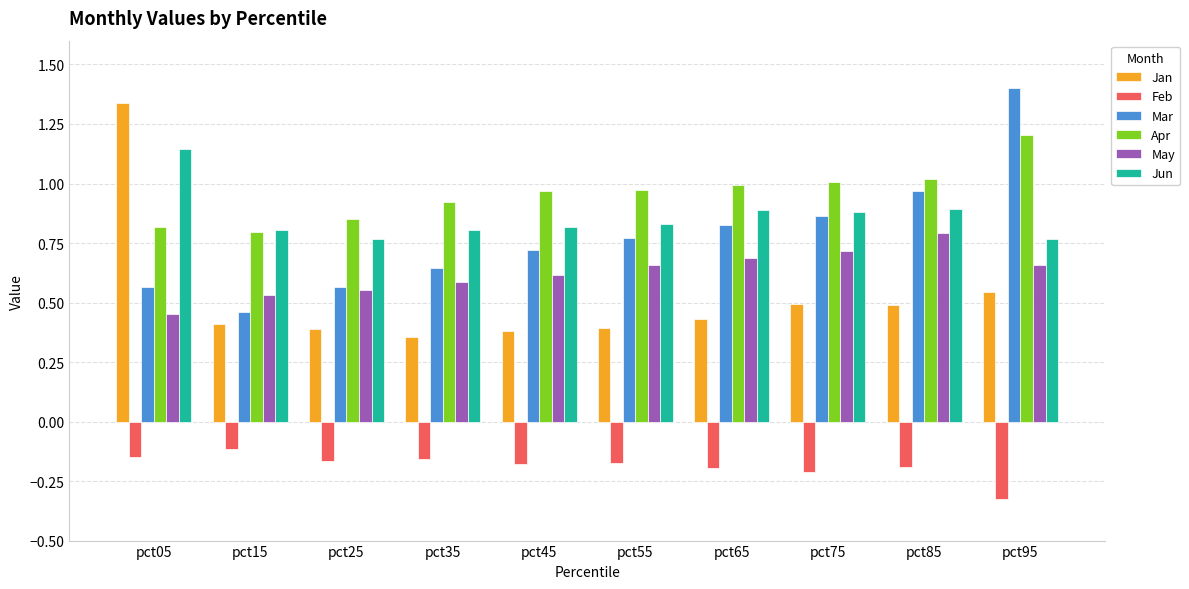

The value of May at pct65 is 0.7. True or false?

True